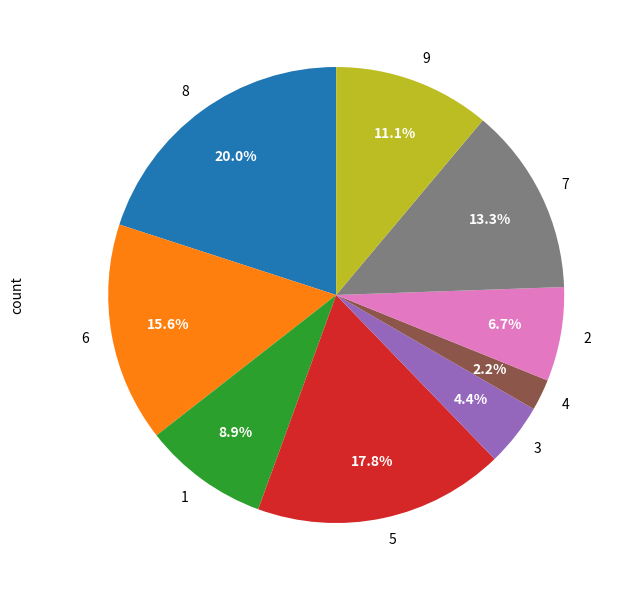

Between 2 and 1, which is larger?

1